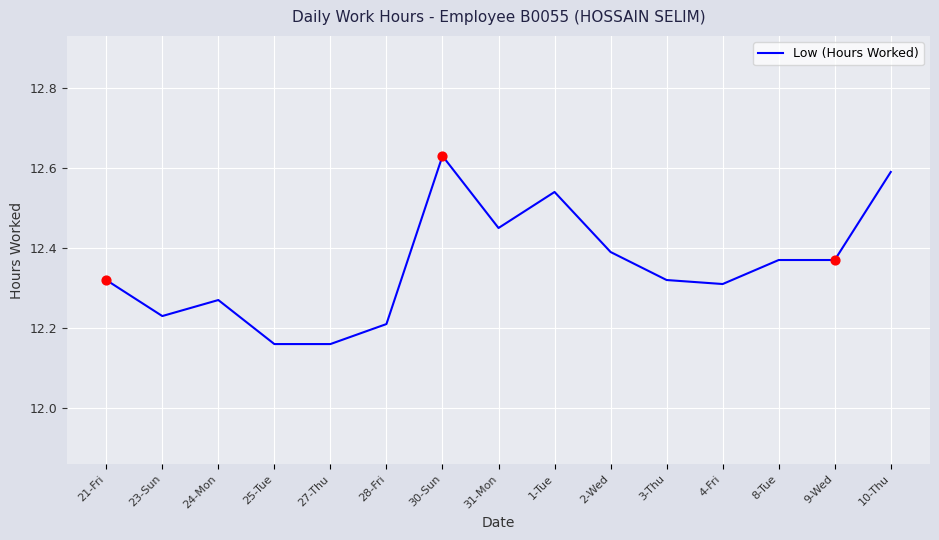

Approximately how many times larger is the value at 30-Sun compared to 4-Fri?

1.0